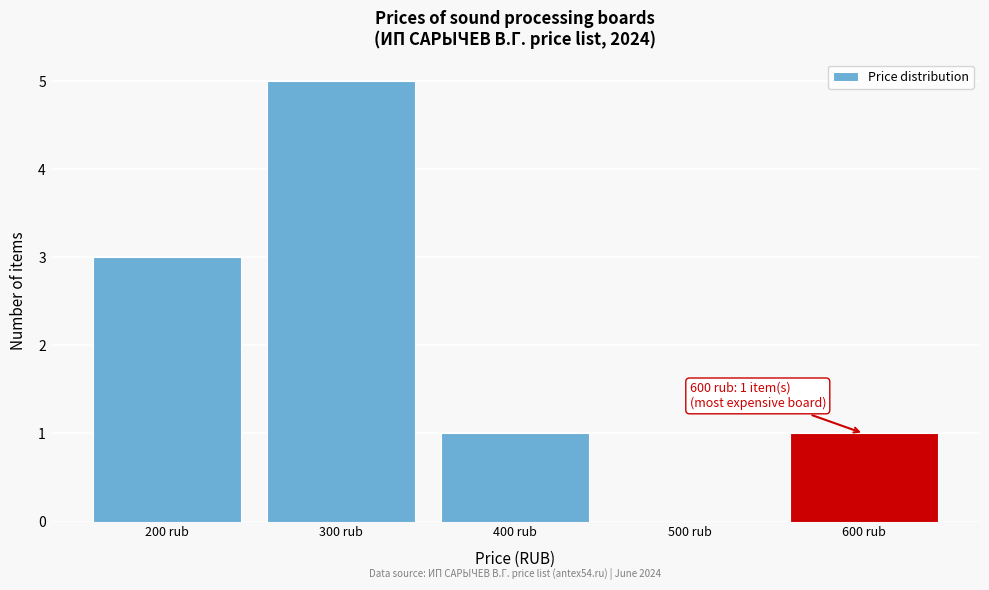

Over which range of the x-axis is the bar tallest?

250 to 350